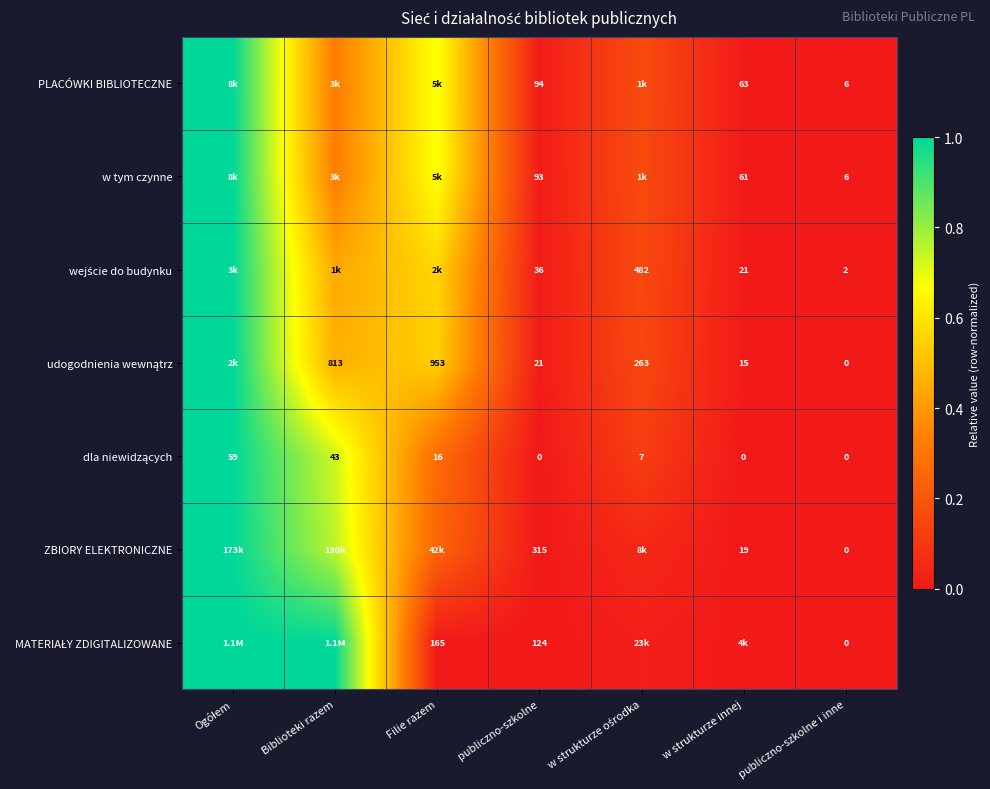

Between publiczno-szkolne i inne and w strukturze ośrodka, which is larger?

w strukturze ośrodka